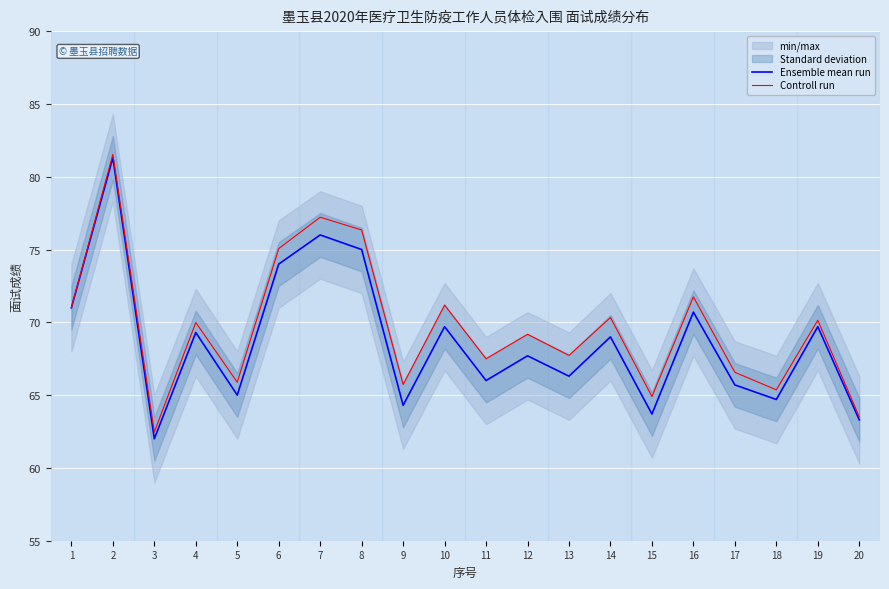

Read the Controll run value at 18.

65.4